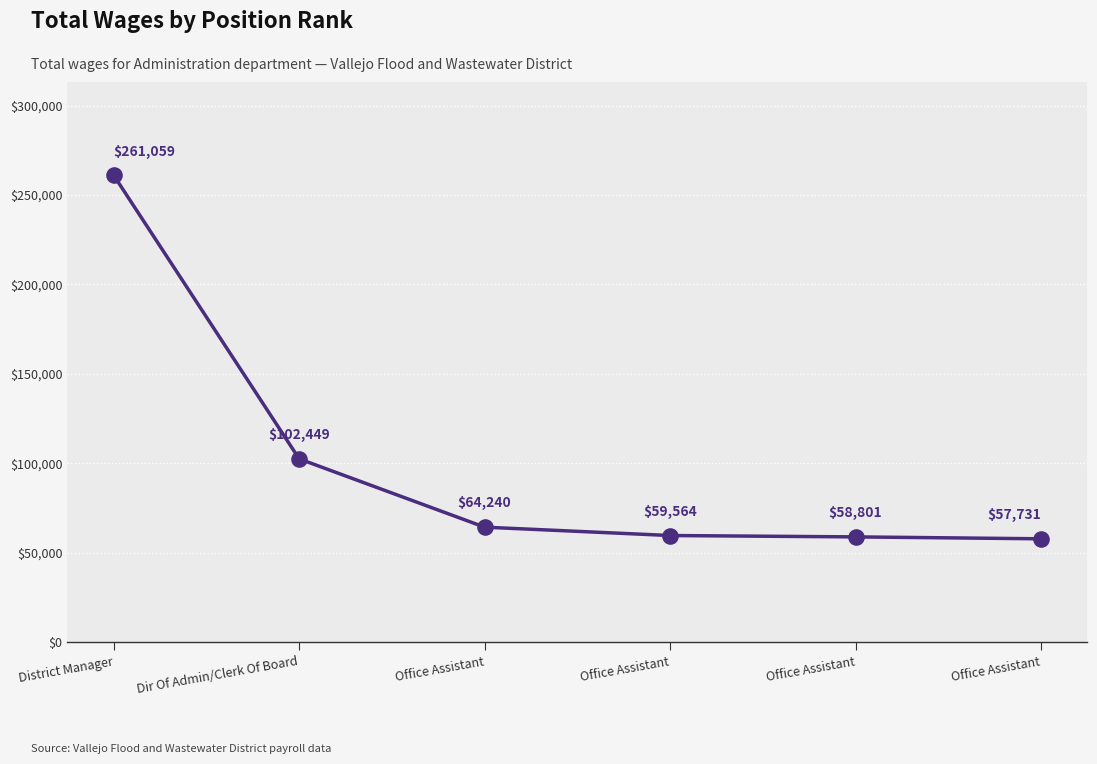

What is the change in value from Office Assistant to Office Assistant?

-763